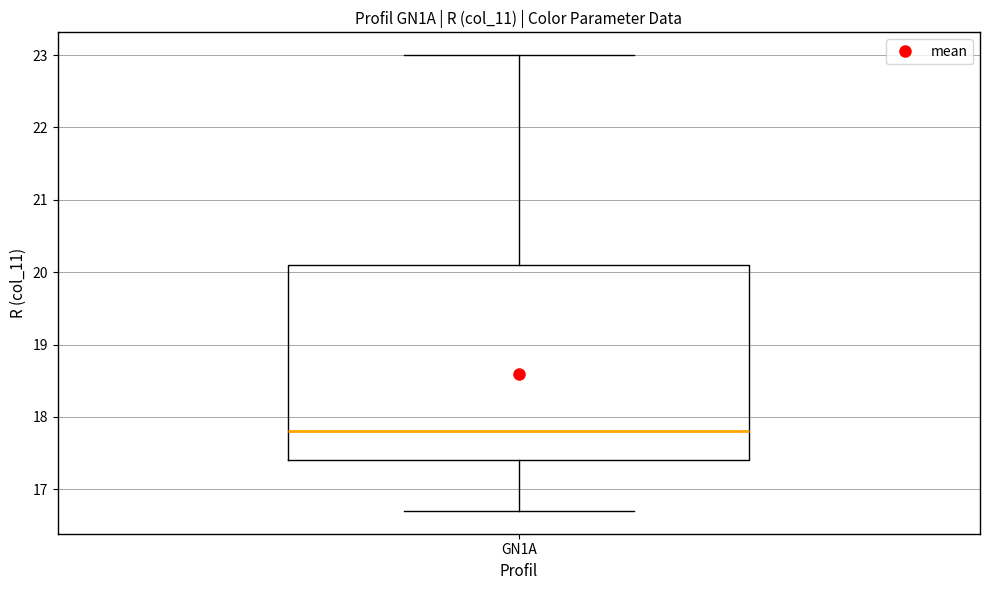

Where is the upper edge of the box for GN1A on the y-axis? The values are not printed on the chart, so give them approximately, as read against the axis.

20.1